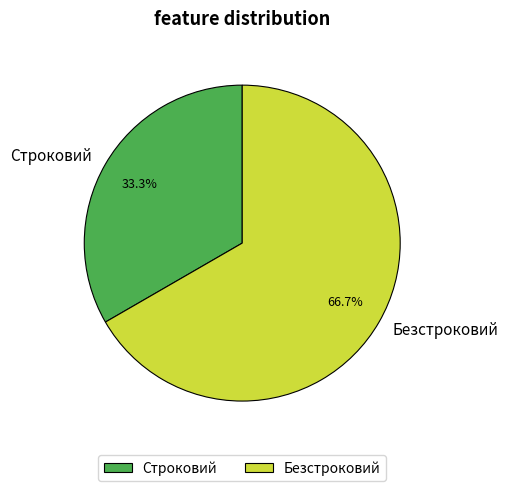

Count the number of slices in the pie.

2